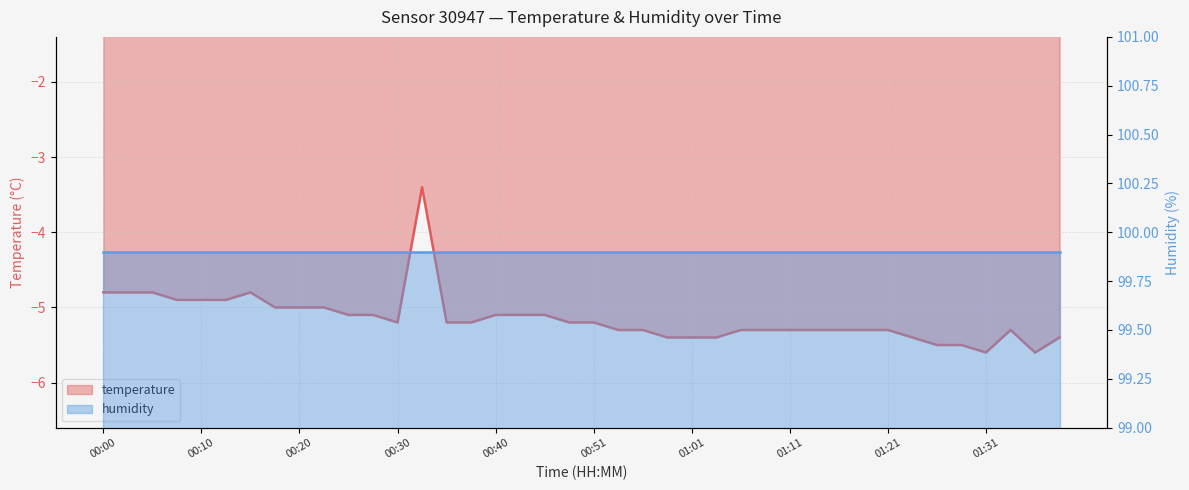

True or false: the data shows -5.0 at 00:23.

True